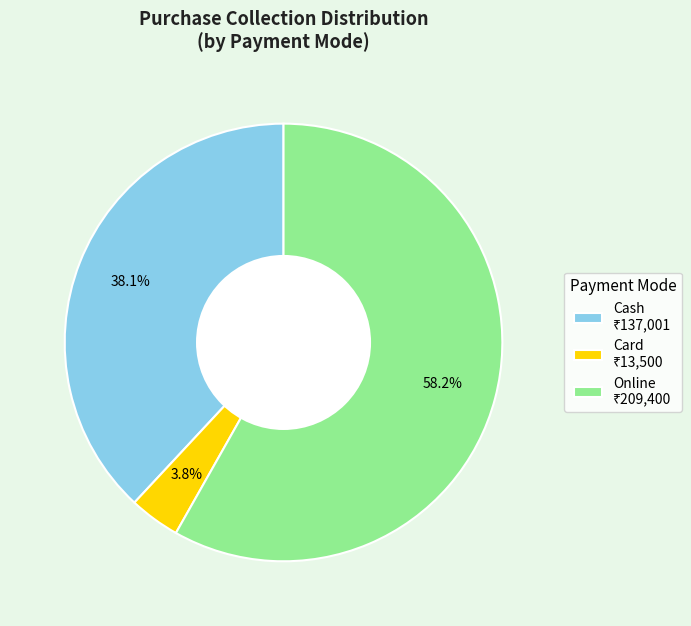

To the nearest percent, what is the average slice percentage?

33%